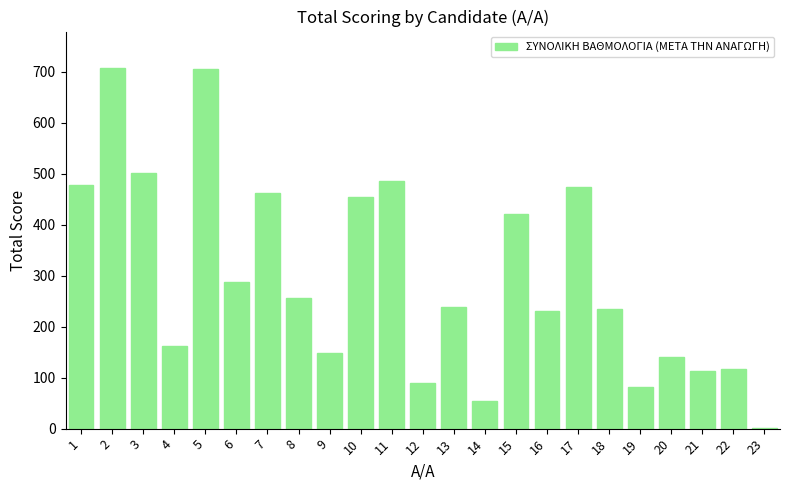

How many categories are shown in the chart?

23